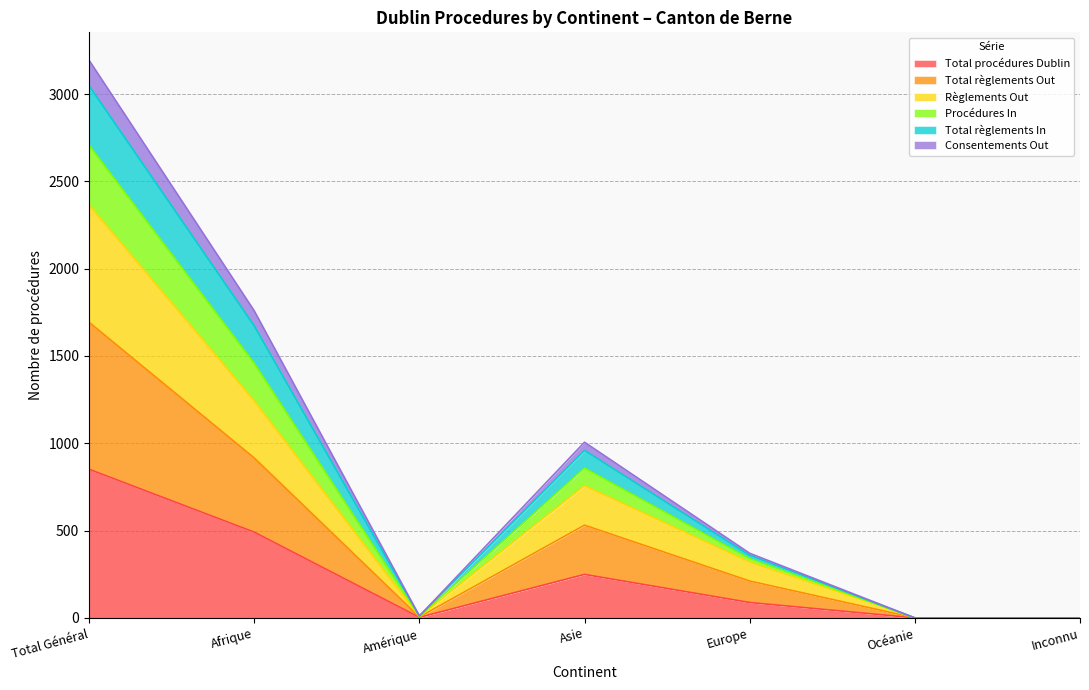

Is it true that Règlements Out equals 0 at Océanie?

True